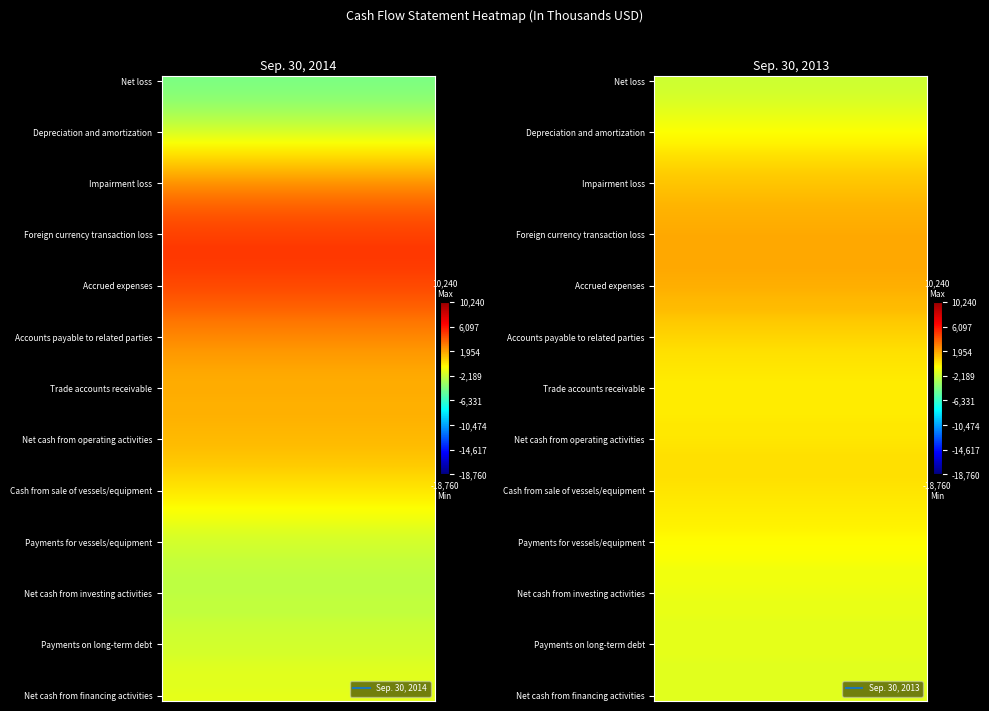

Is the value of Payments on long-term debt at 1 greater than the value of Accrued expenses at 0?

No